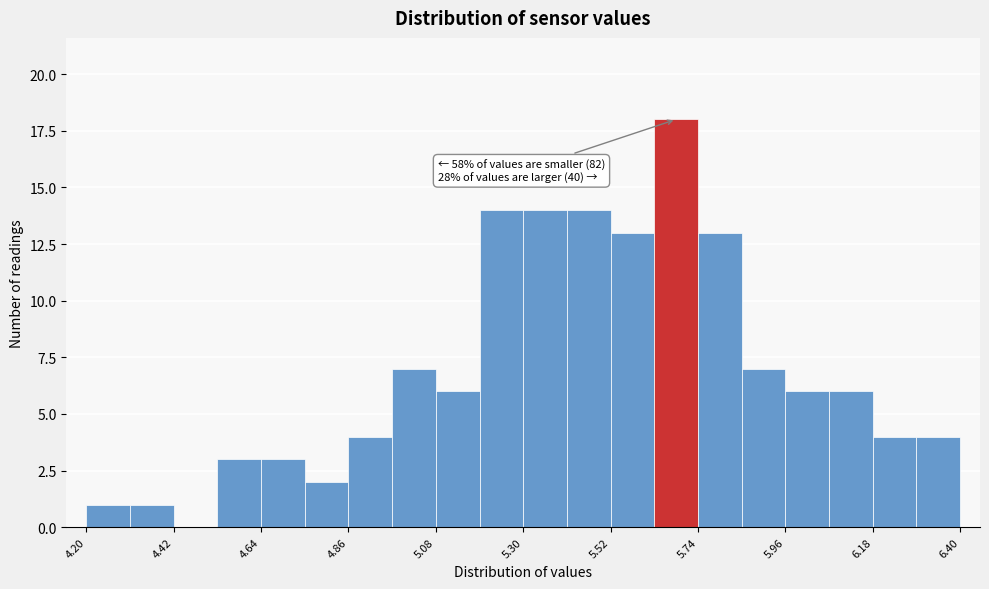

Around what value on the x-axis is the tallest bar? Give the approximate position of its centre, as read against the axis.

5.70